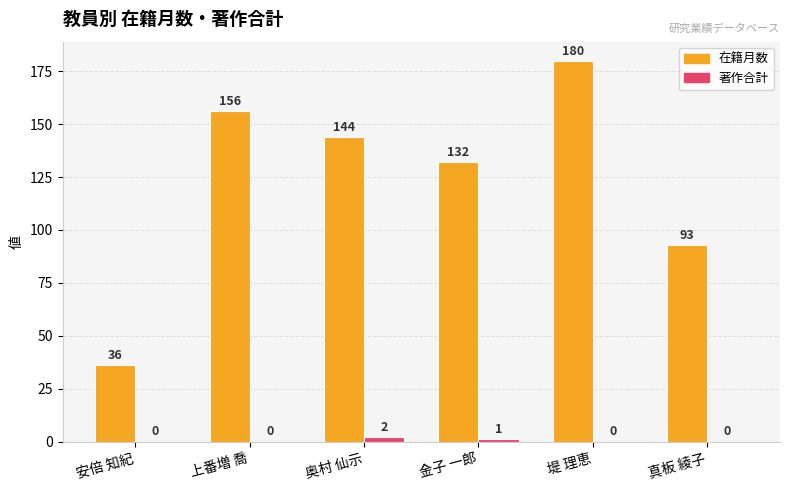

Between 安倍 知紀 and 奥村 仙示, which series saw the biggest shift?

在籍月数